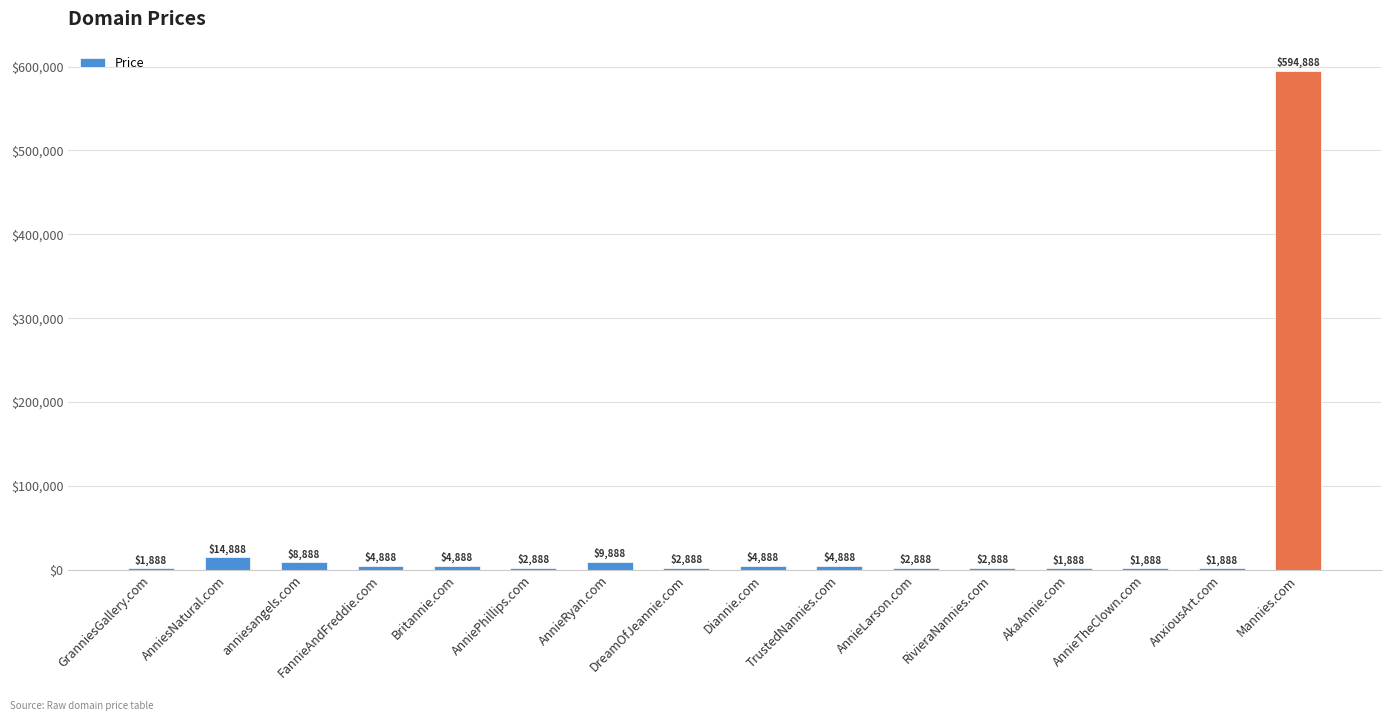

What is the change in value from FannieAndFreddie.com to AnnieLarson.com?

-2000